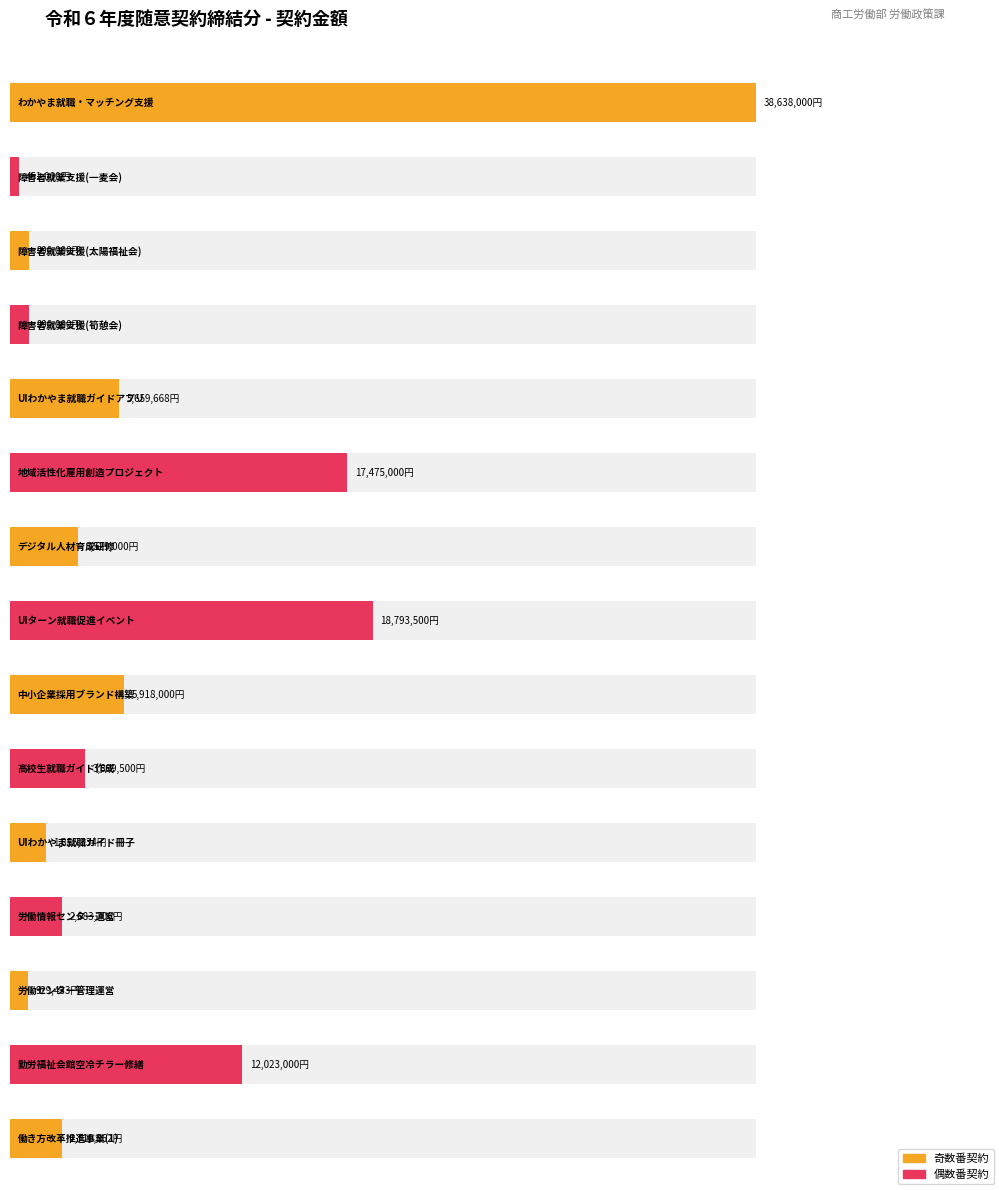

Reading right to left, transcribe all the data shown in this chart.

2710862	12023000	929433	2683706	1855334	3899500	5918000	18793500	3529000	17475000	5659668	990000	990000	451000	38638000